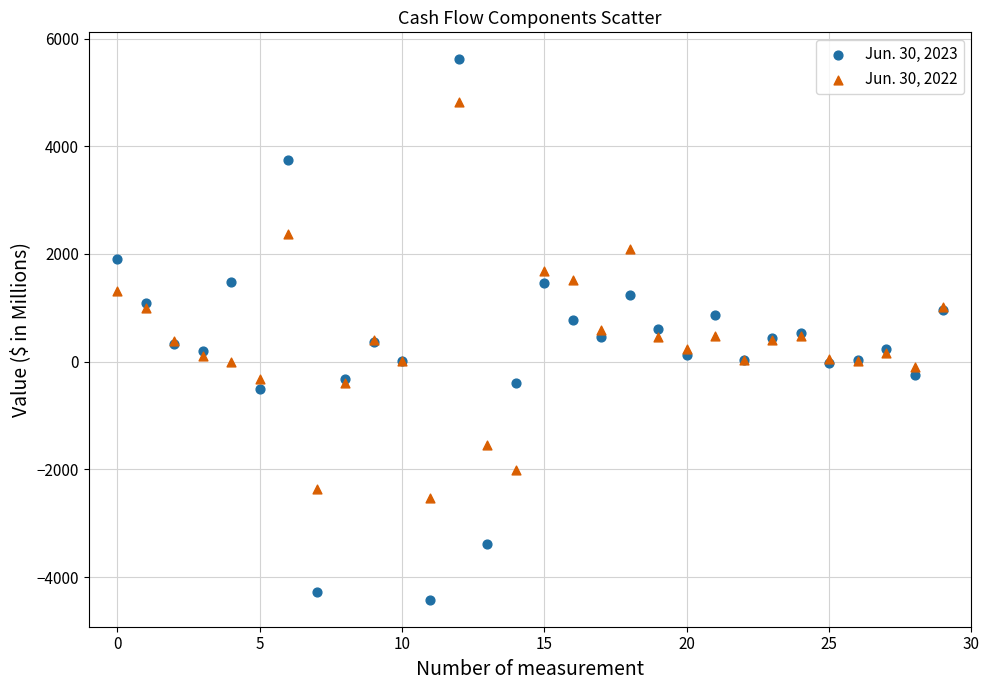

What are all the series names shown in the legend?

Jun. 30, 2023, Jun. 30, 2022